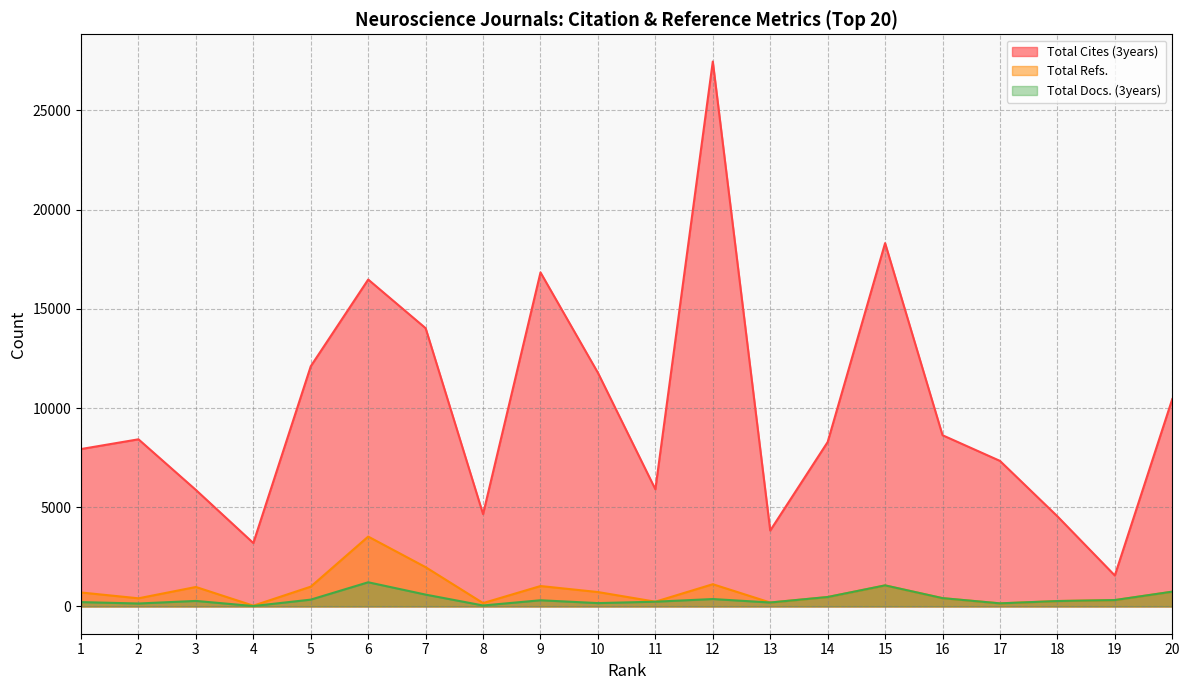

Rank the series at 1 from highest to lowest value.

Total Cites (3years), Total Refs., Total Docs. (3years)